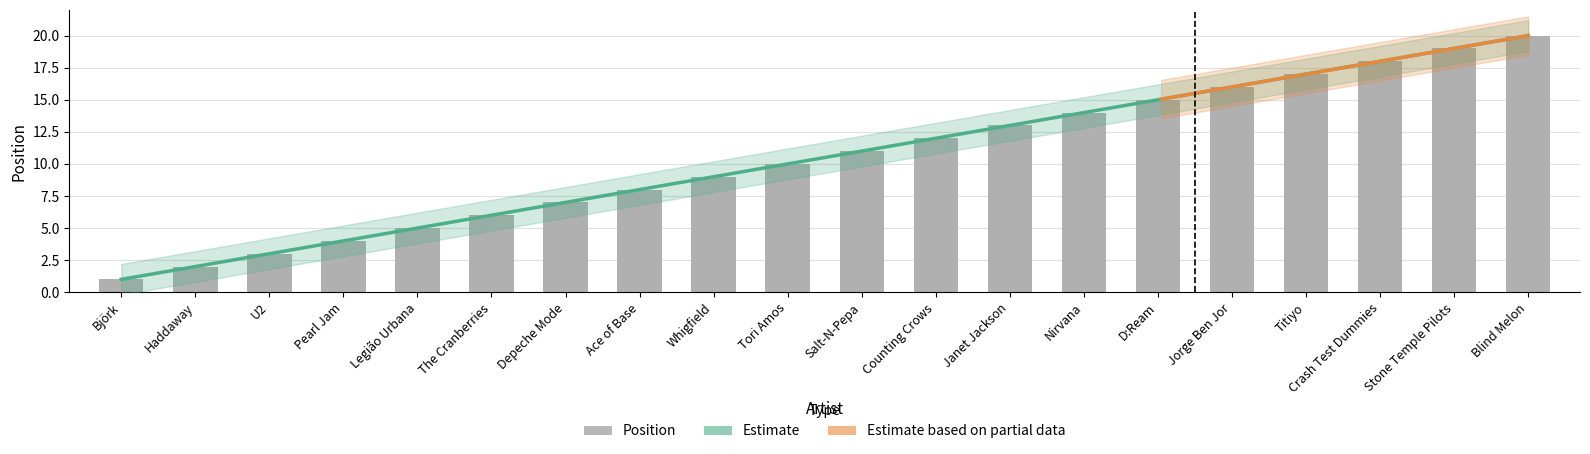

What is the average value?

10